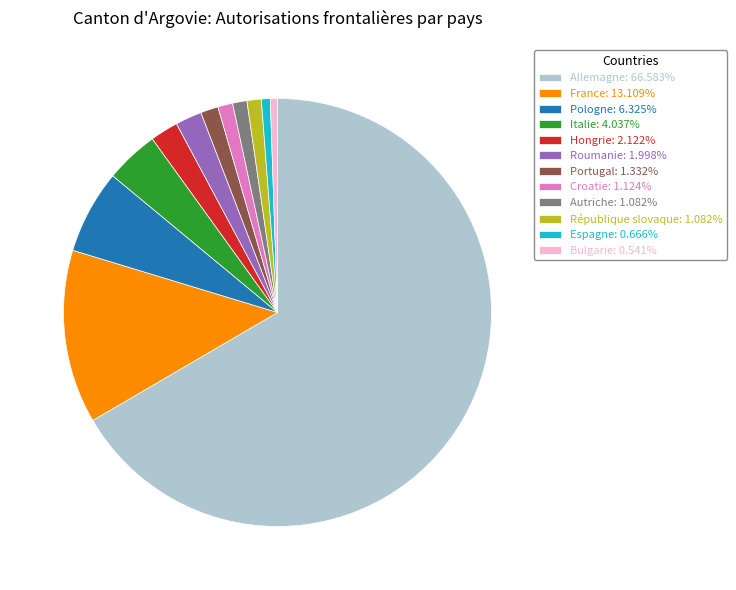

Combined, do République slovaque: 1.082% and Roumanie: 1.998% account for over 50%?

No